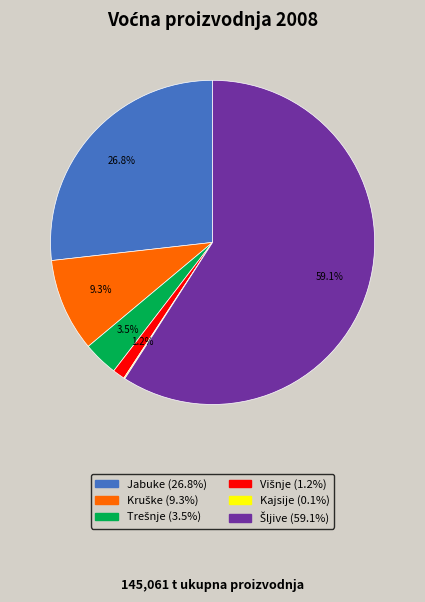

Is there a majority slice in this chart?

Yes